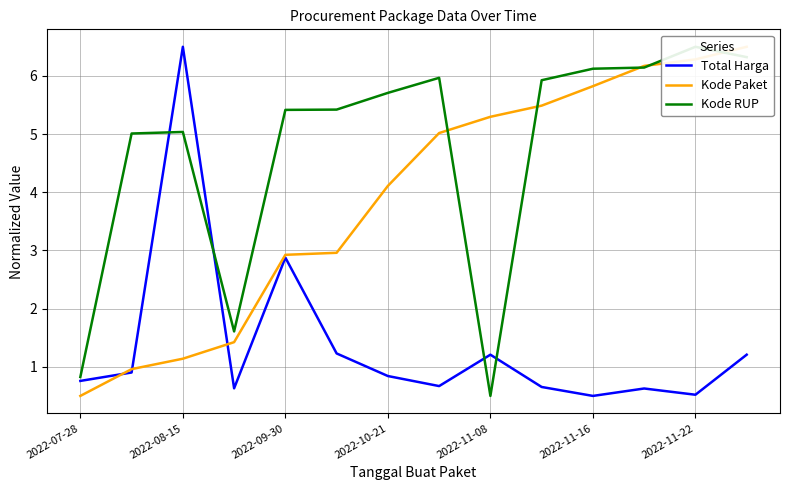

Is it true that Kode Paket equals 0.5 at 2022-07-28?

True